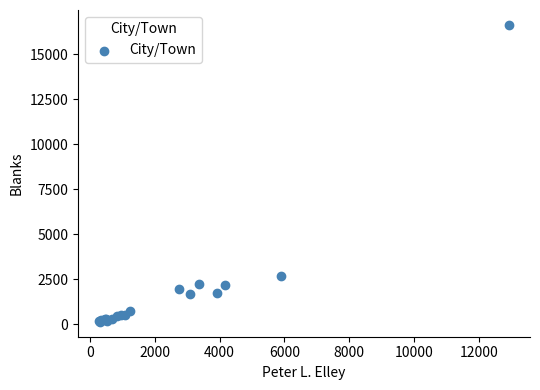

What Y value in the scatter plot is closest to 8387?

2699